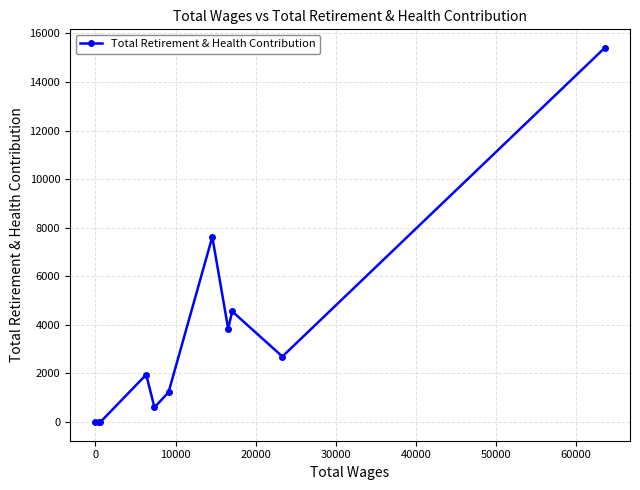

What is the greatest value displayed?

15396